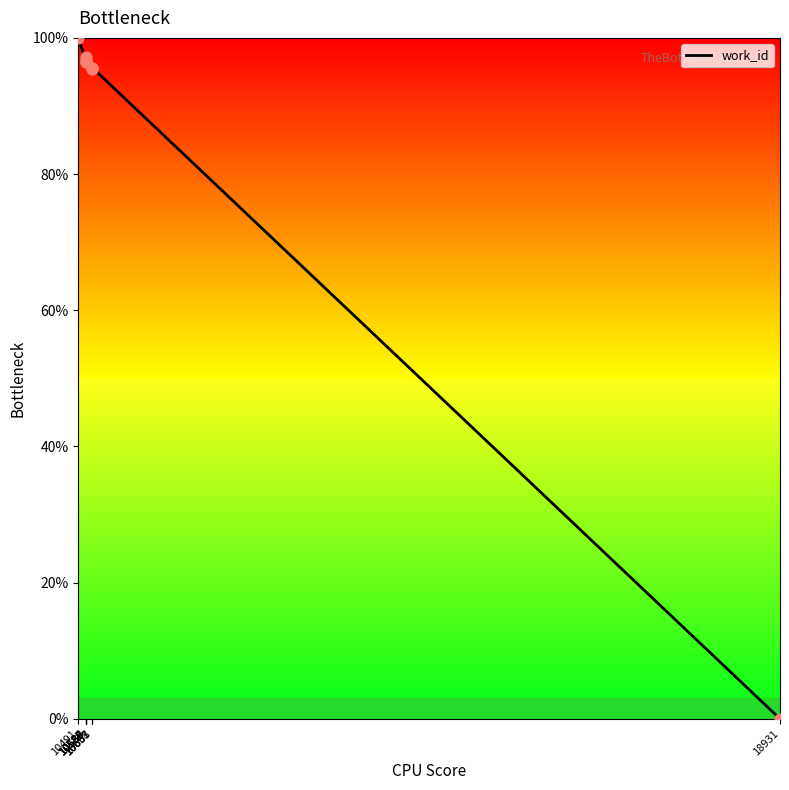

What is the ratio of the value at 10658 to the value at 10580?

1.0